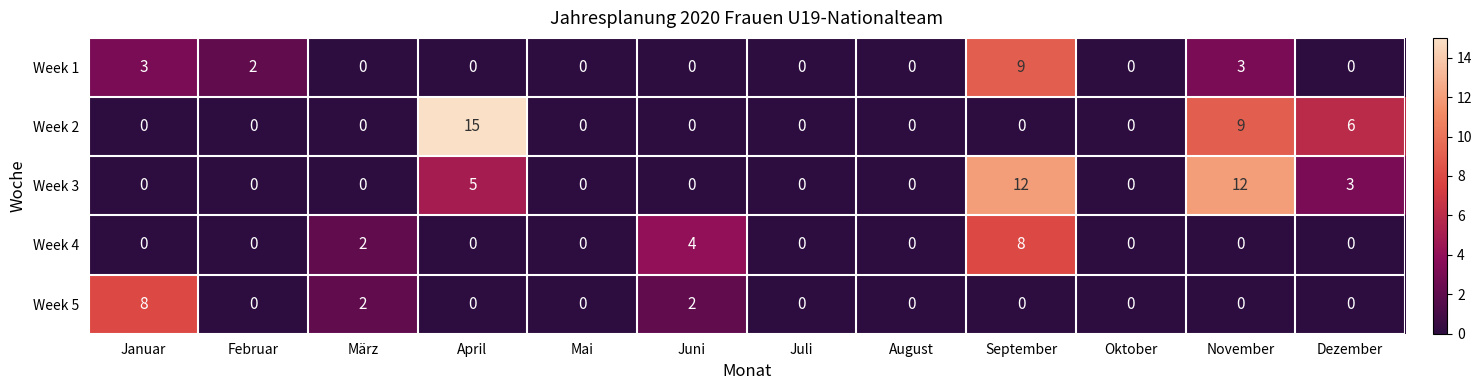

How many Week 5 values are between 0 and 2?

11